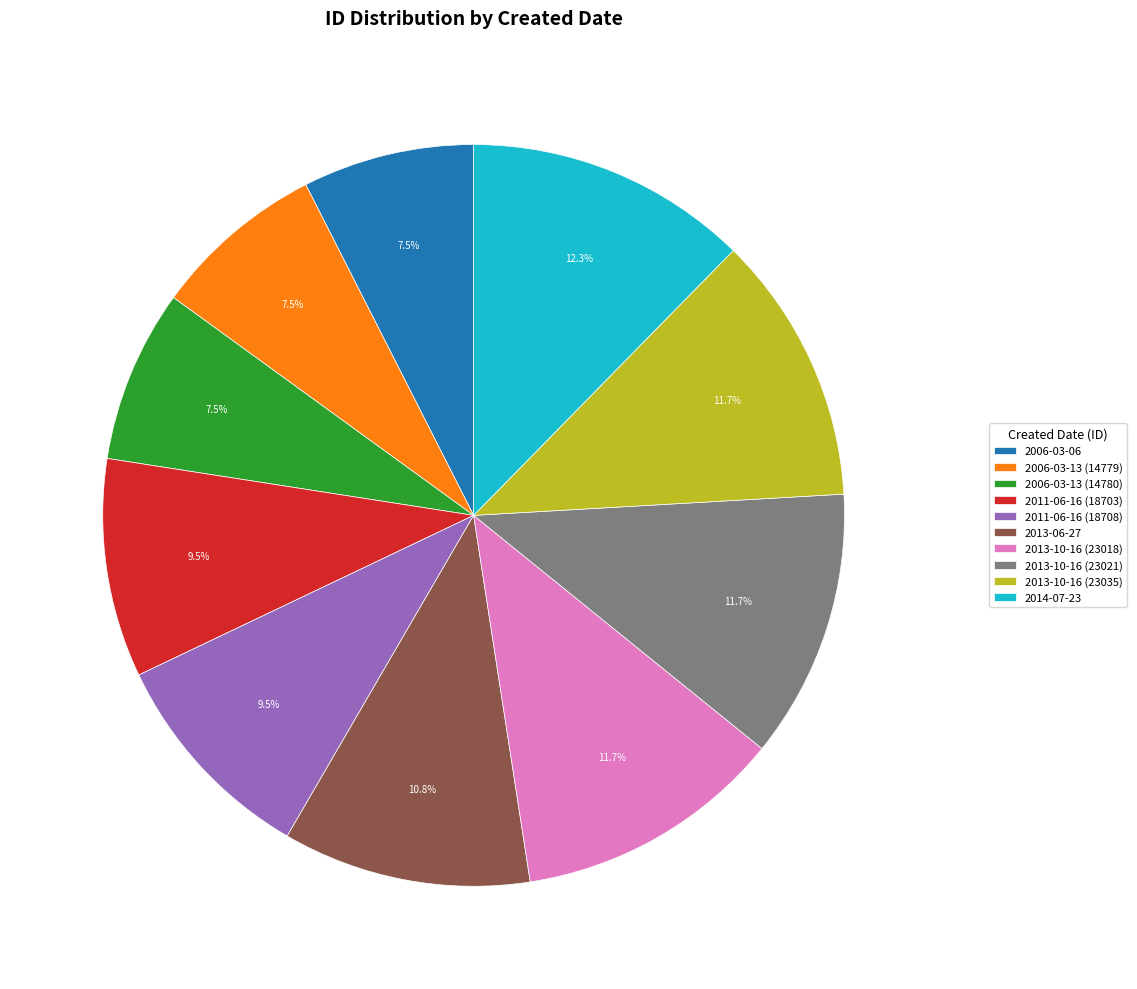

What percentage do 2011-06-16 (18708) and 2013-10-16 (23035) together represent?

21.3%